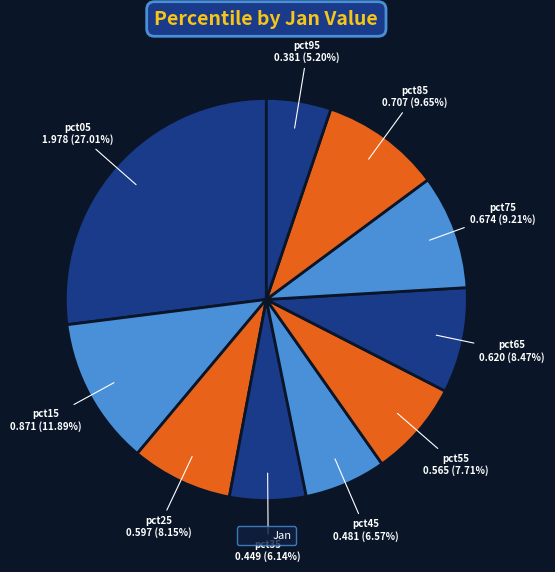

How many slices are in this pie chart?

10